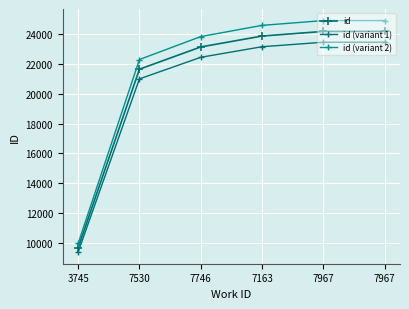

At 7163, list the series in order from smallest to largest.

id (variant 1), id, id (variant 2)